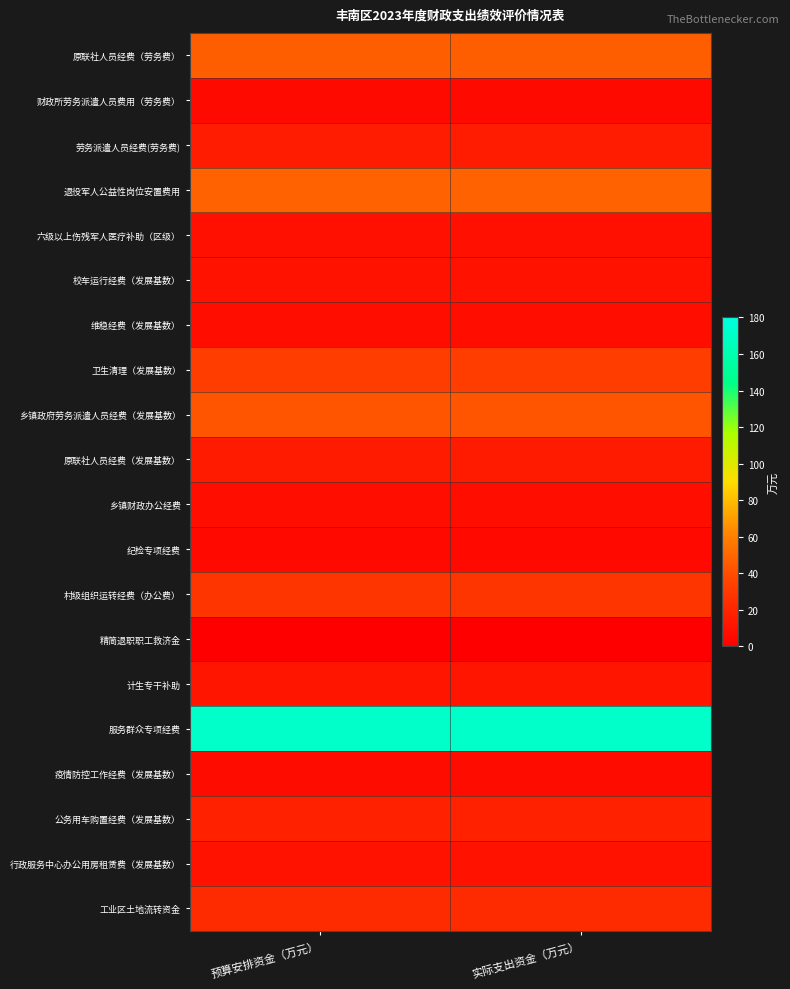

Rank the series at 实际支出资金（万元） from lowest to highest value.

精简退职职工救济金, 纪检专项经费, 财政所劳务派遣人员费用（劳务费）, 疫情防控工作经费（发展基数）, 维稳经费（发展基数）, 乡镇财政办公经费, 六级以上伤残军人医疗补助（区级）, 校车运行经费（发展基数）, 行政服务中心办公用房租赁费（发展基数）, 计生专干补助, 原联社人员经费（发展基数）, 劳务派遣人员经费(劳务费), 公务用车购置经费（发展基数）, 工业区土地流转资金, 村级组织运转经费（办公费）, 卫生清理（发展基数）, 乡镇政府劳务派遣人员经费（发展基数）, 原联社人员经费（劳务费）, 退役军人公益性岗位安置费用, 服务群众专项经费